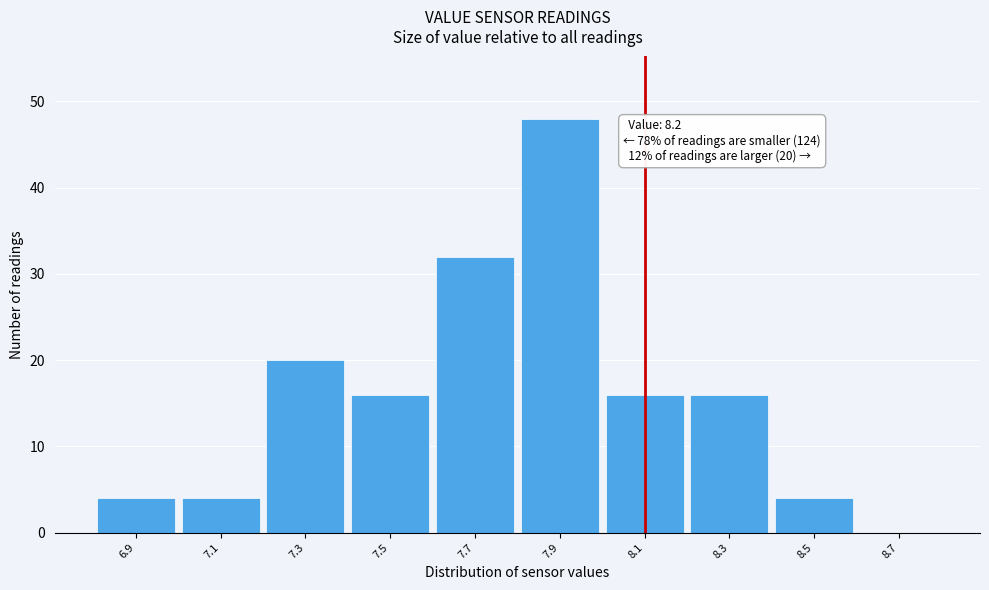

Reading left to right, list all the values displayed in this chart.

6.9=4	7.1=4	7.3=20	7.5=16	7.7=32	7.9=48	8.1=16	8.3=16	8.5=4	8.7=0